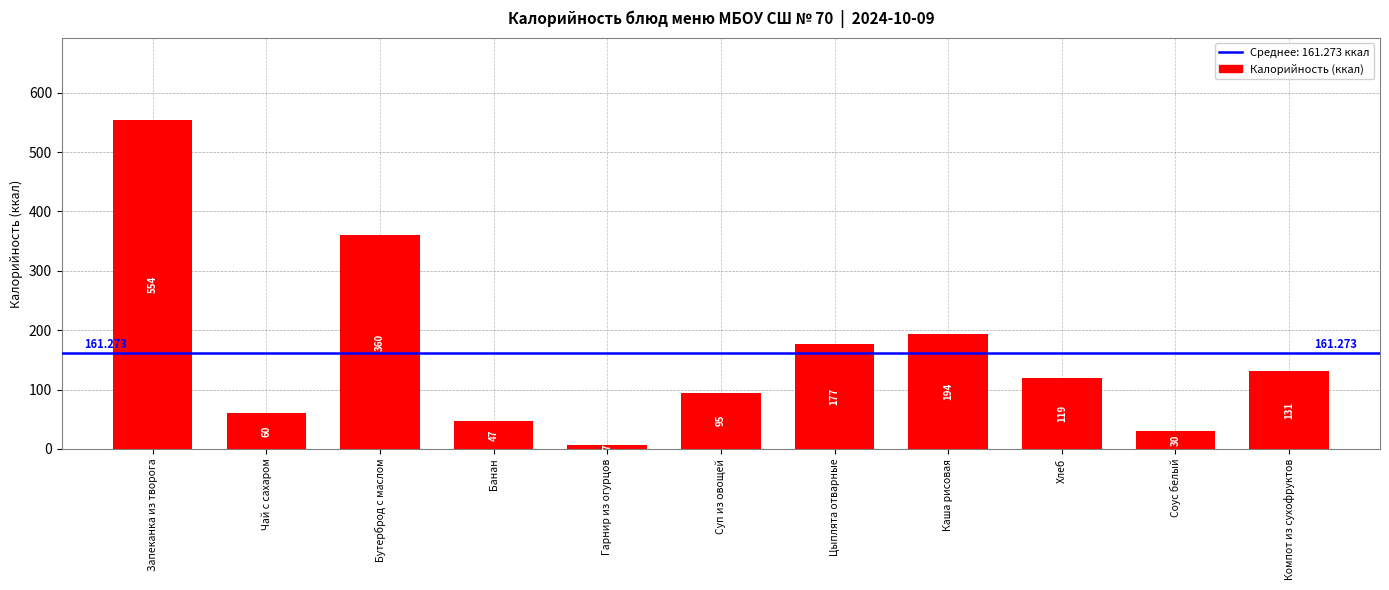

Is it true that the value at Компот из сухофруктов is 54?

False